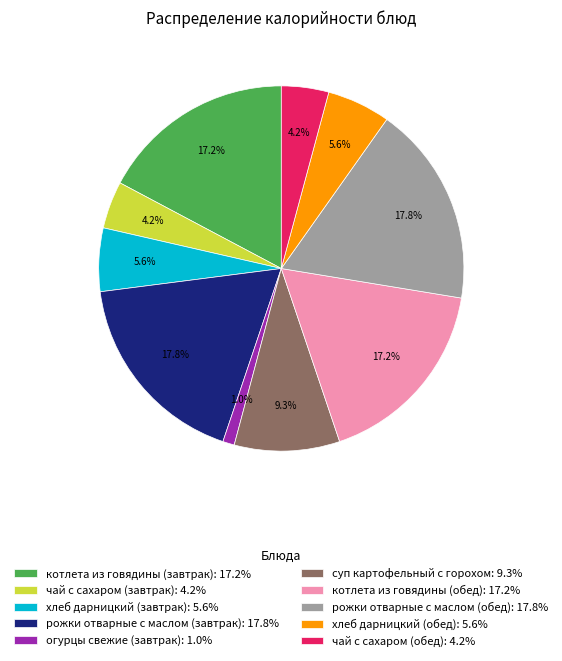

Is there any slice that represents more than half of the pie?

No